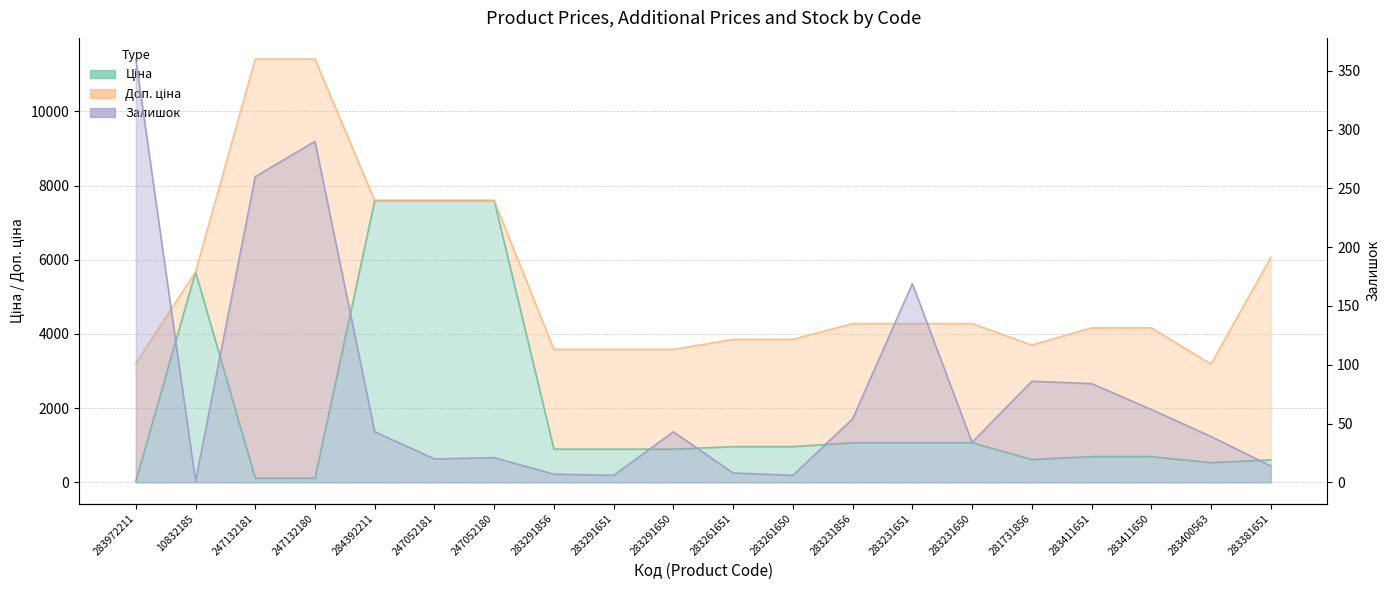

Where is the first local minimum for Доп. ціна?

281731856